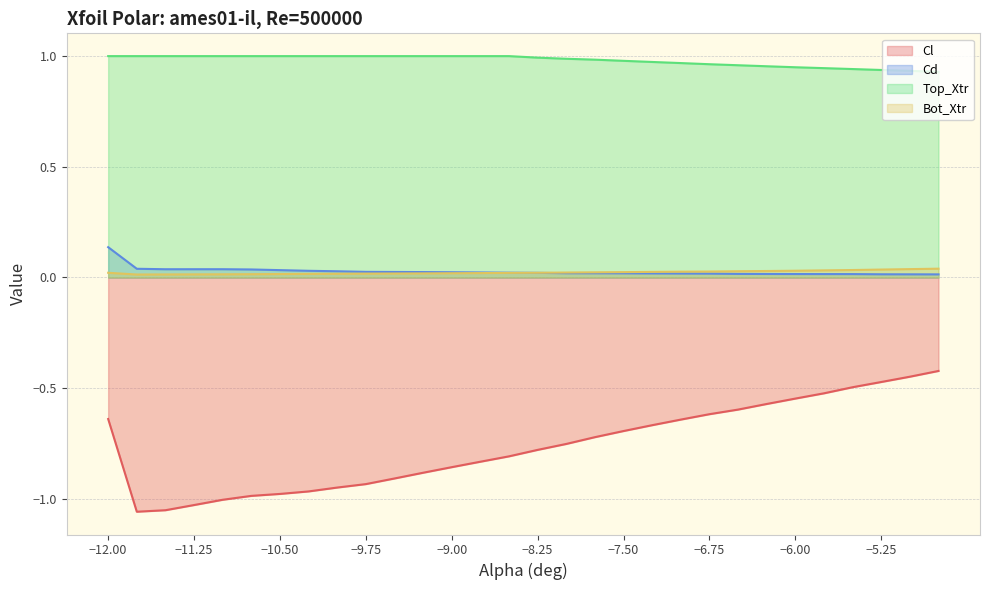

Is the value of Cd at -11.75 greater than the value of Cl at -9.75?

Yes